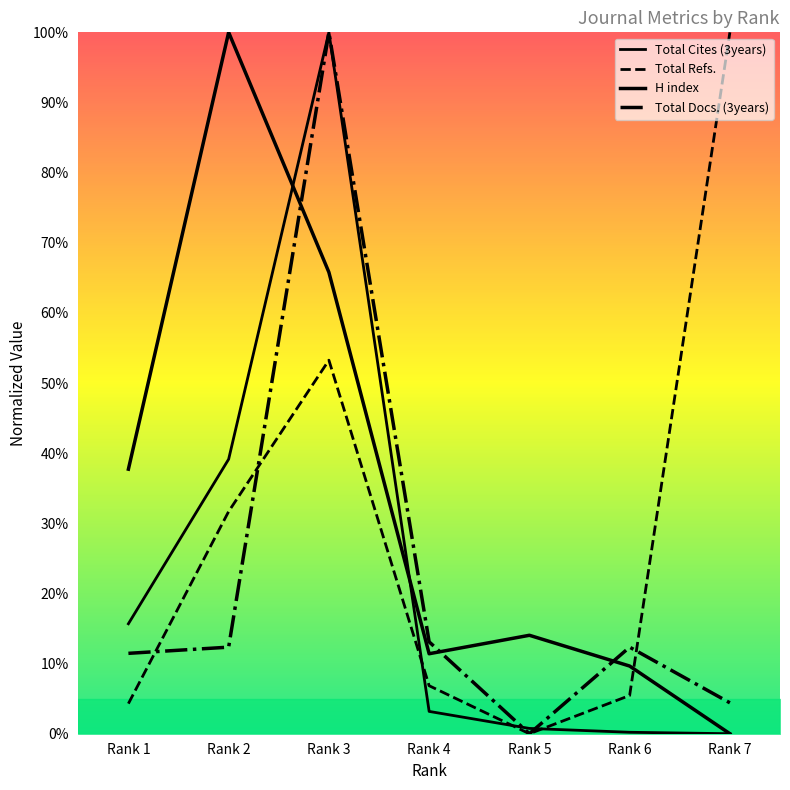

What is the difference between the maximum and minimum values in the H index series?

100.0